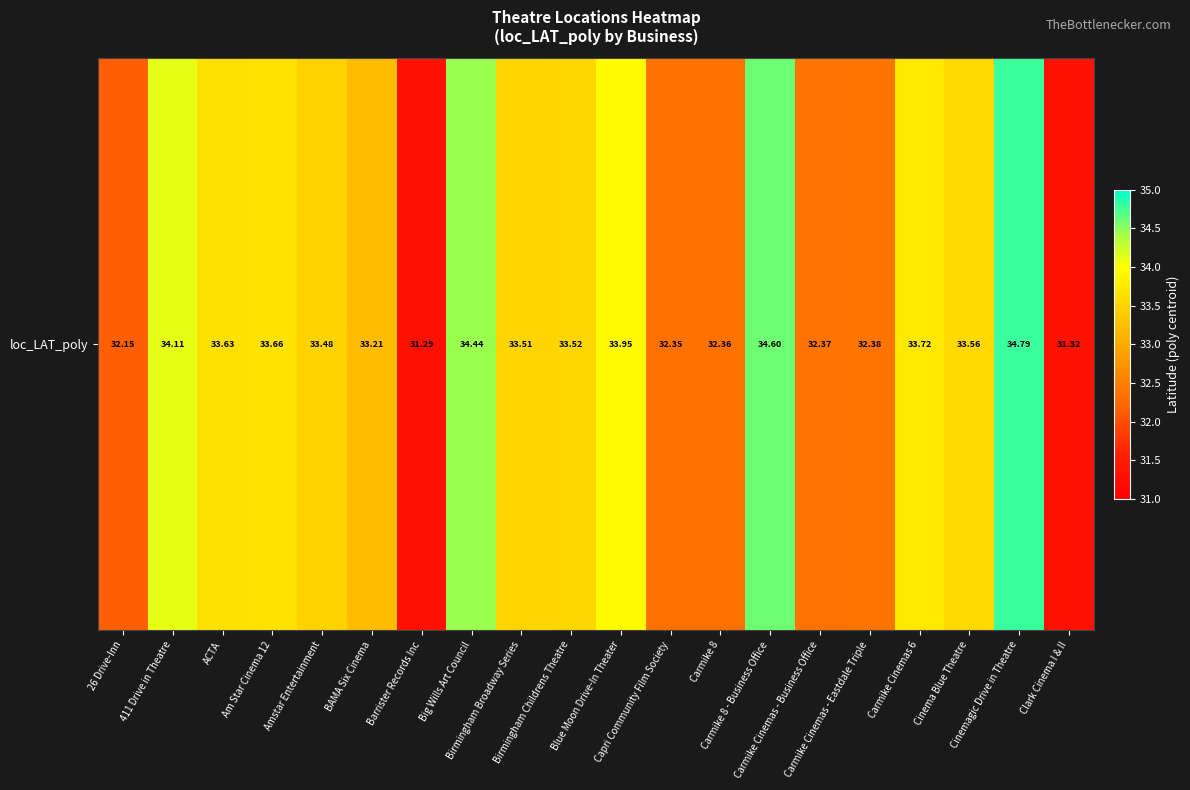

What is the smallest value displayed?

31.3